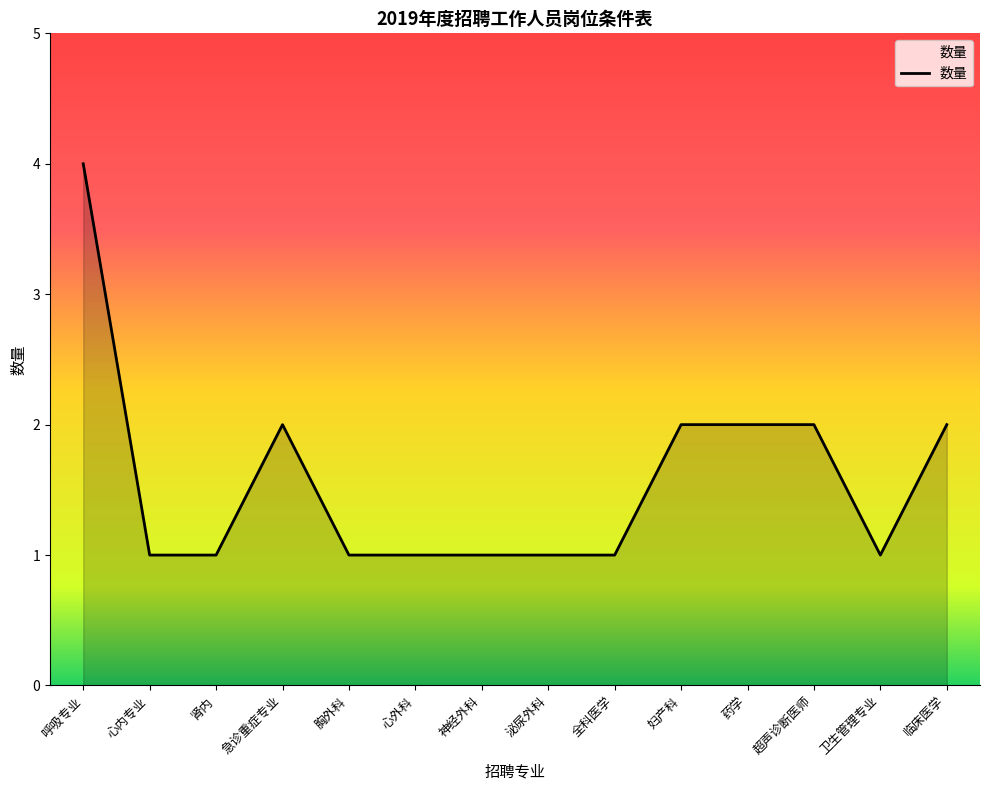

Reading left to right, extract all data points from this chart.

呼吸专业=4	心内专业=1	肾内=1	急诊重症专业=2	胸外科=1	心外科=1	神经外科=1	泌尿外科=1	全科医学=1	妇产科=2	药学=2	超声诊断医师=2	卫生管理专业=1	临床医学=2